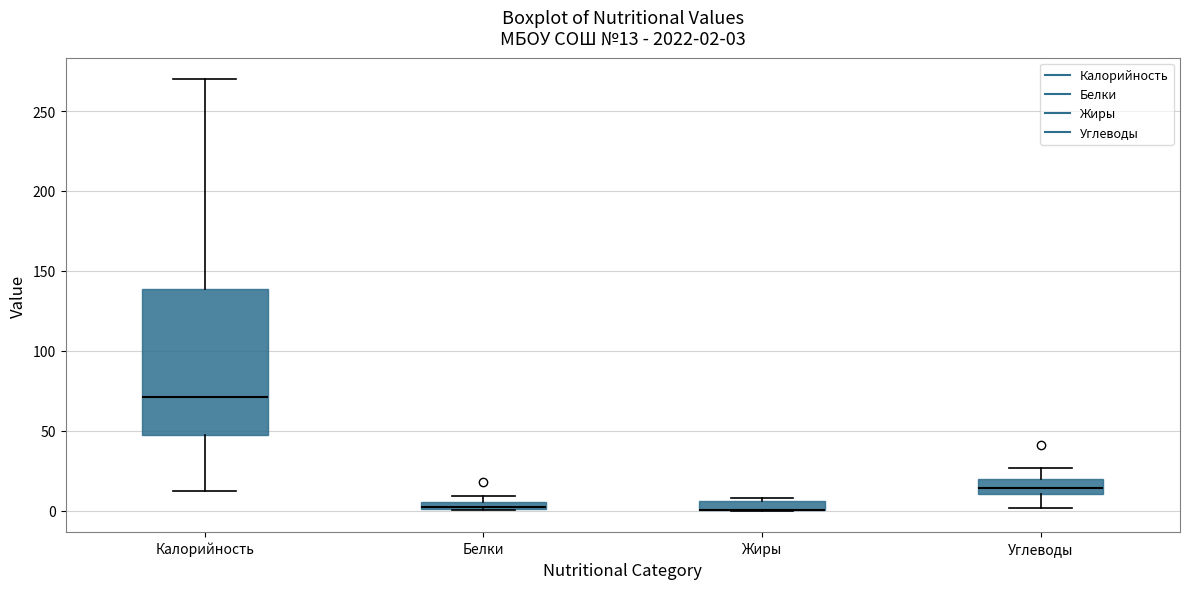

Which box is the tallest, from its lower edge to its upper edge?

Калорийность